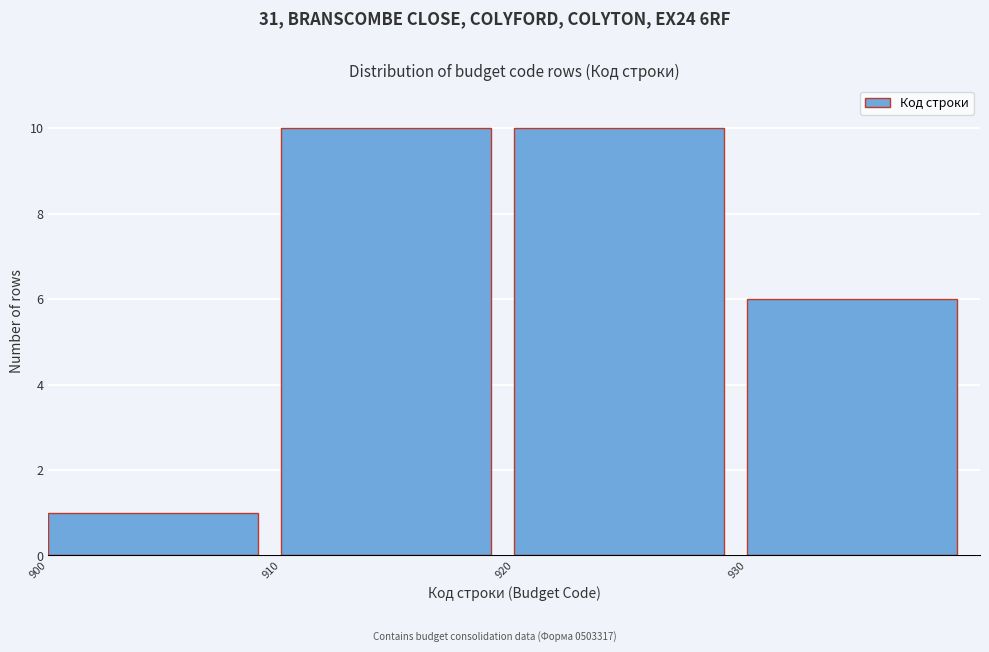

Reading left to right, transcribe this chart: for each bar, give the range it covers on the x-axis and its height. The values are not printed on the chart, so give them approximately, as read against the axis.

900 to 910: 1
910 to 920: 10
920 to 930: 10
930 to 940: 6